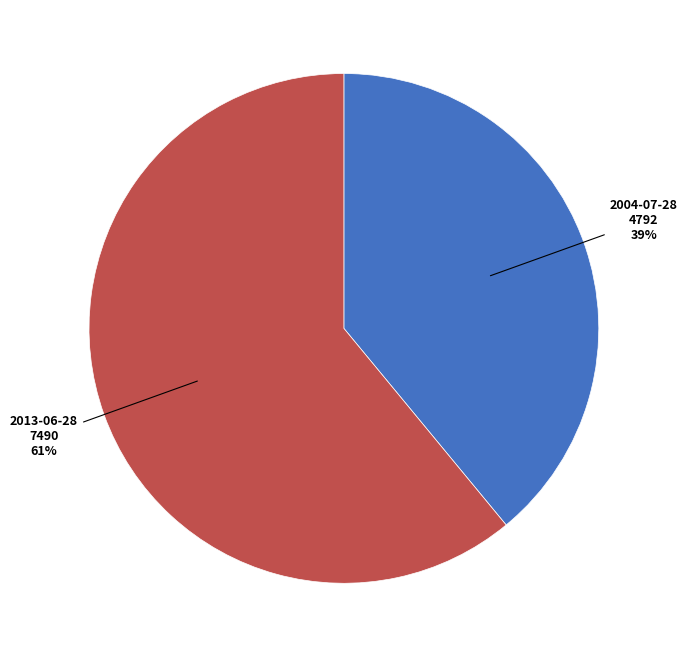

The 2004-07-28 slice represents 39% of the pie. True or false?

True